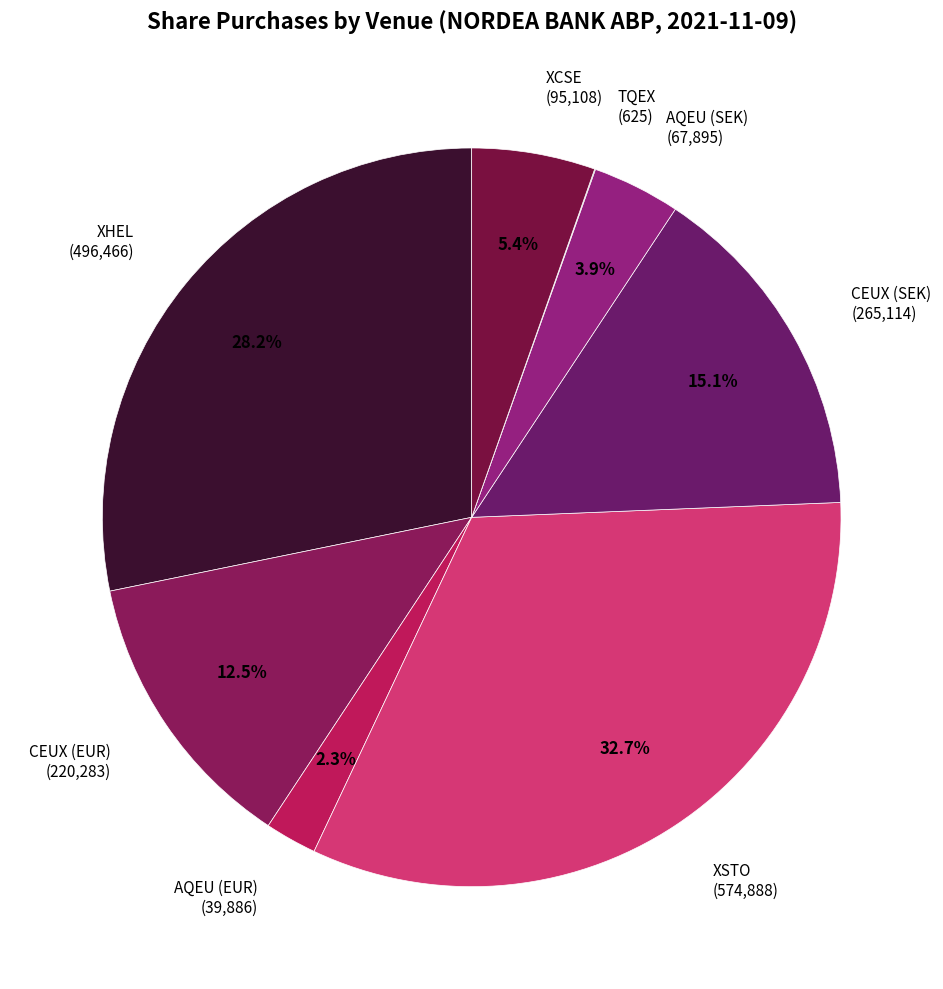

Is it true that XHEL is 28% of the pie?

True